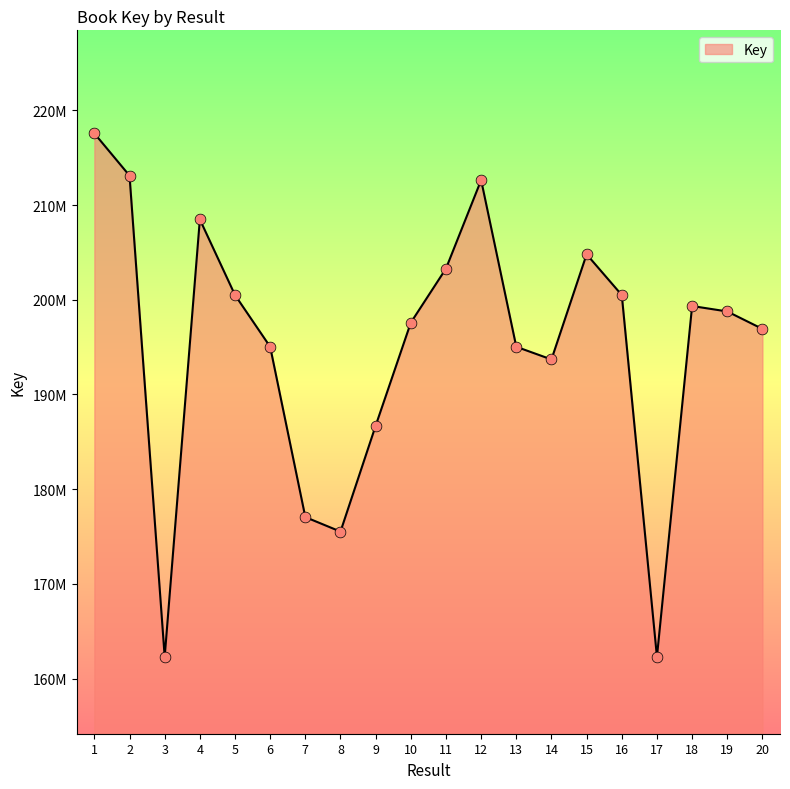

What is the ratio of the value at 11 to the value at 16?

1.0